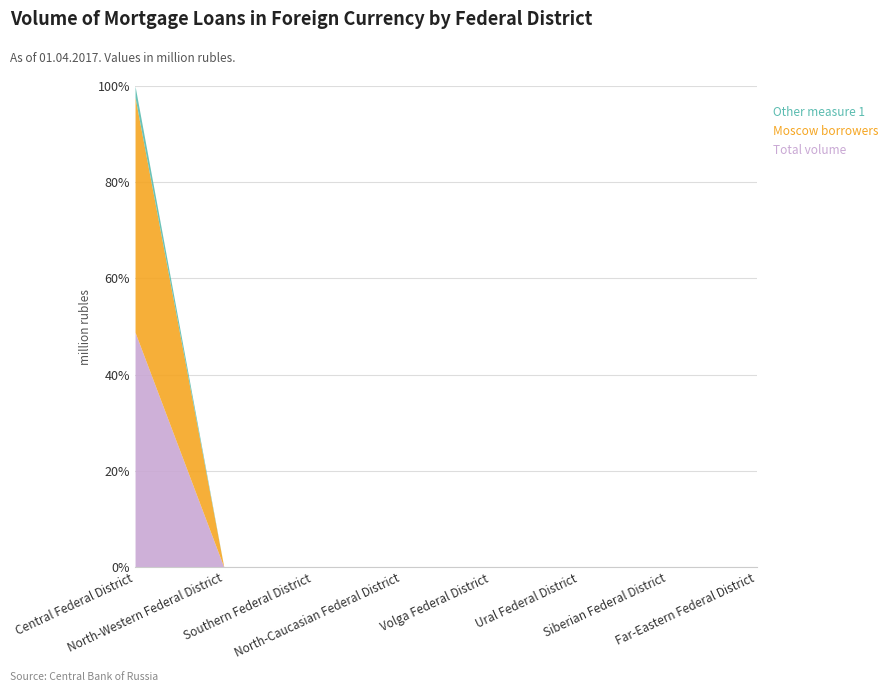

List the series in order of their peak value, highest first.

Total volume, Moscow borrowers, Other measure 1